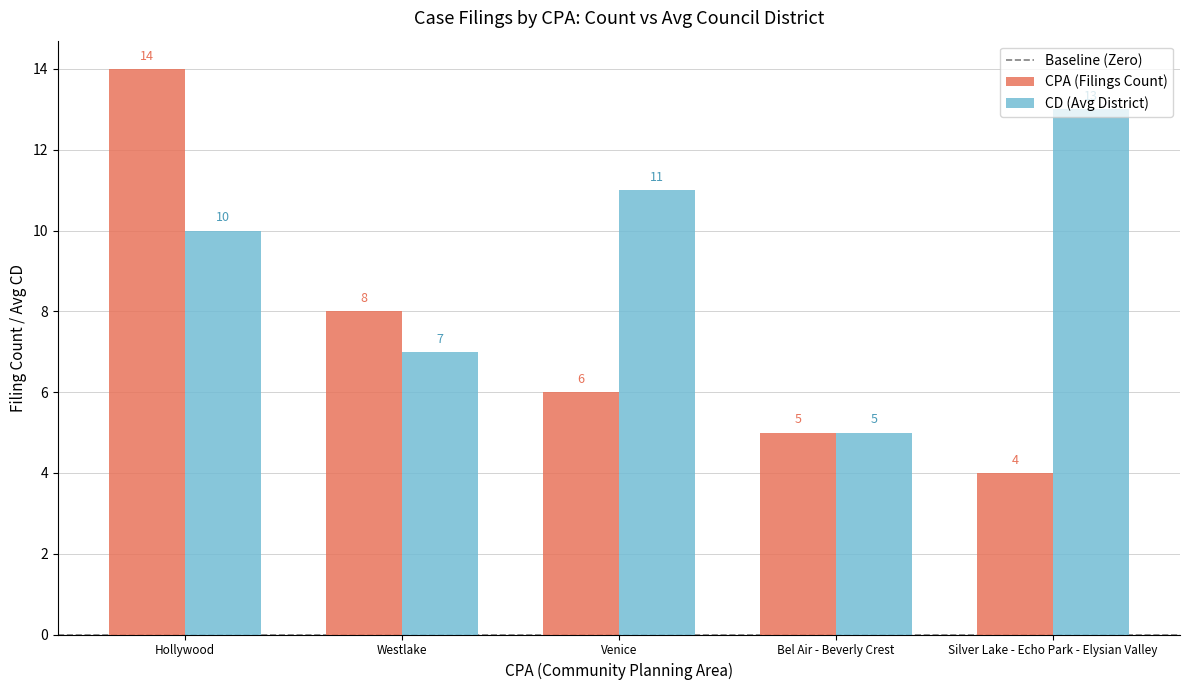

What is the highest value of the CPA (Filings Count) series?

14